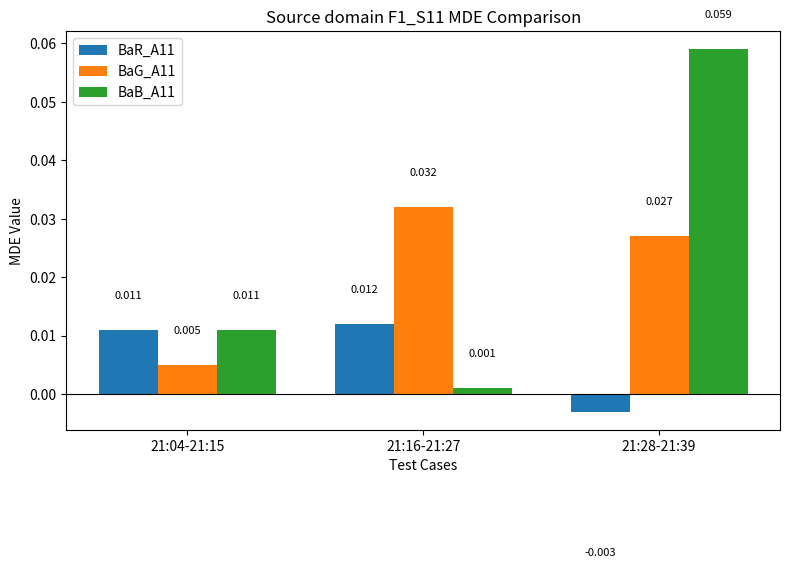

Is the value of BaG_A11 at 21:28-21:39 greater than the value of BaR_A11 at 21:16-21:27?

Yes